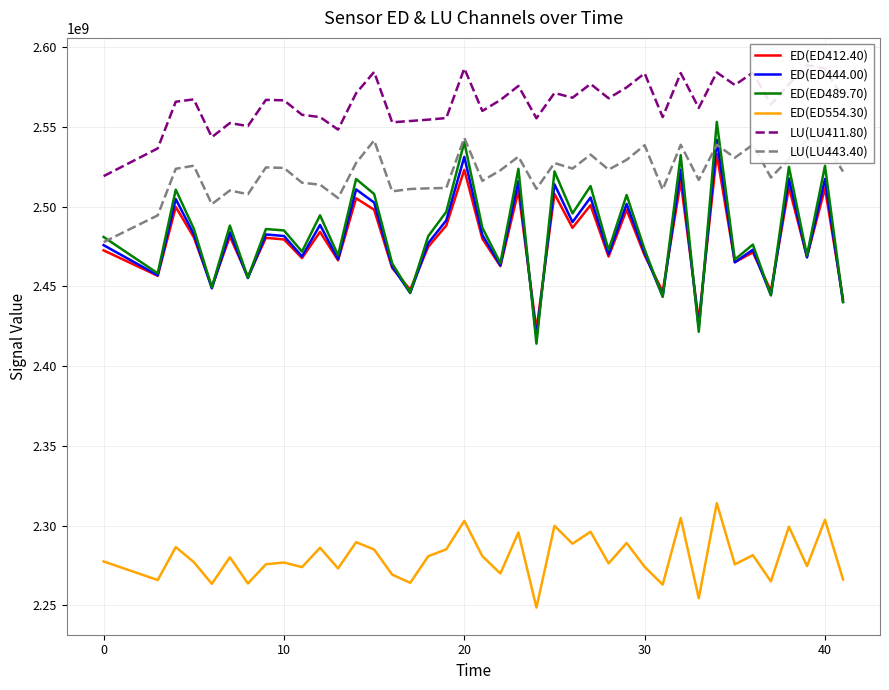

How many interior local valleys does the LU(LU411.80) series have?

12